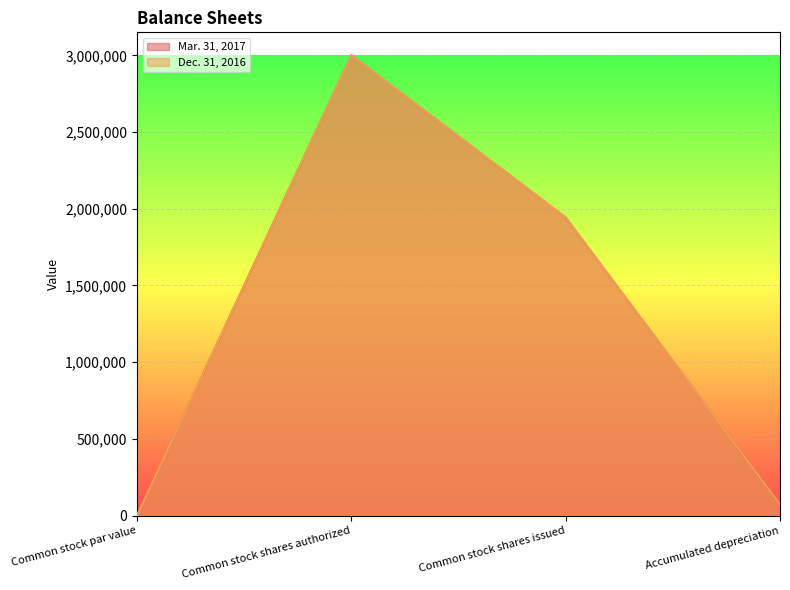

True or false: Dec. 31, 2016 has a value of 1179848 at Common stock shares authorized.

False